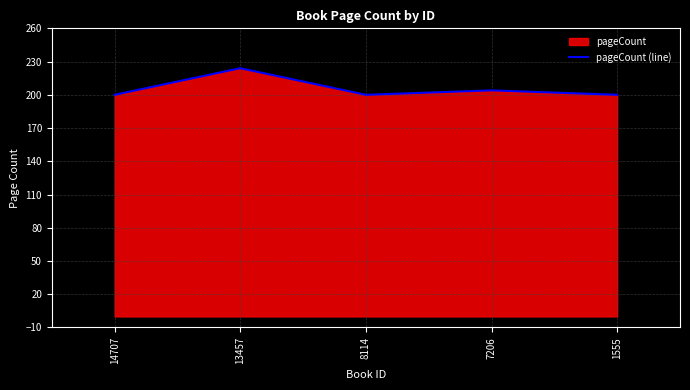

True or false: the data shows 47 at 13457.

False